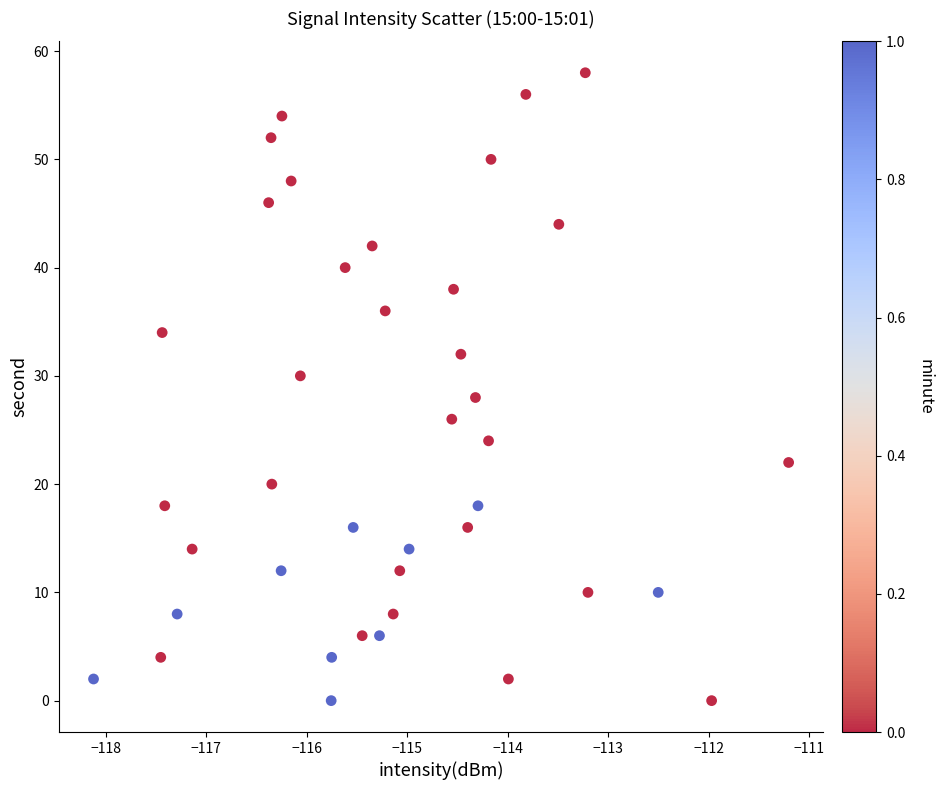

What is the range of Y values (max minus min)?

58